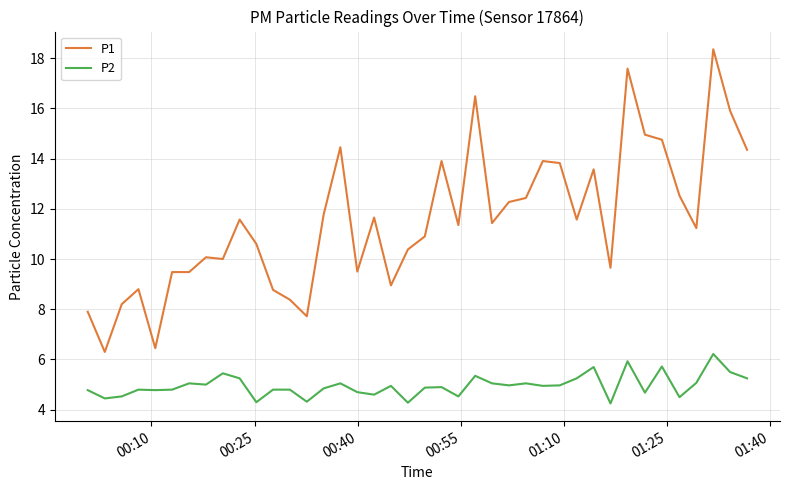

Which series has the largest total across all categories?

P1